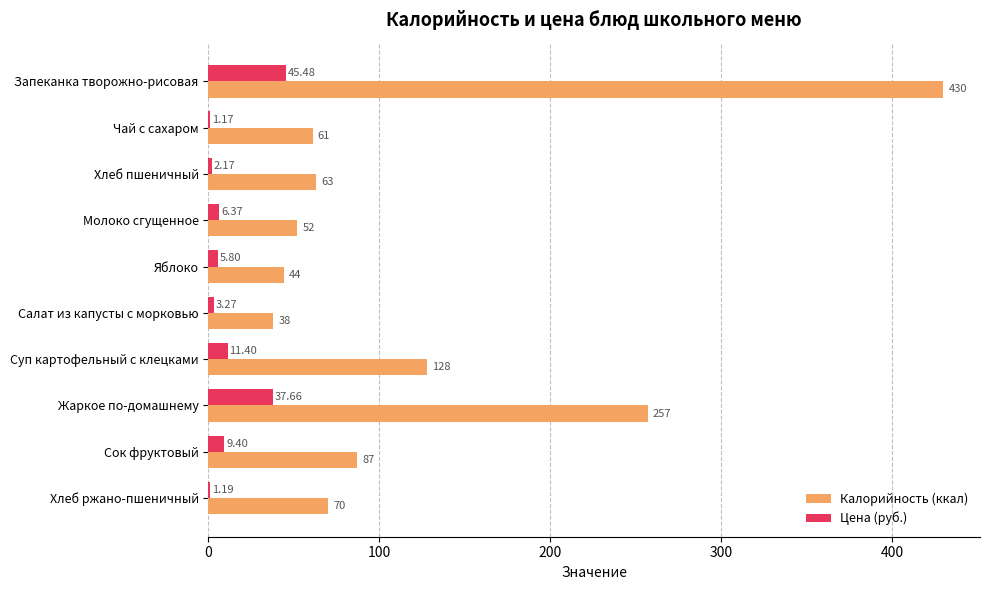

What is the sum of all Калорийность (ккал) values?

1230.0